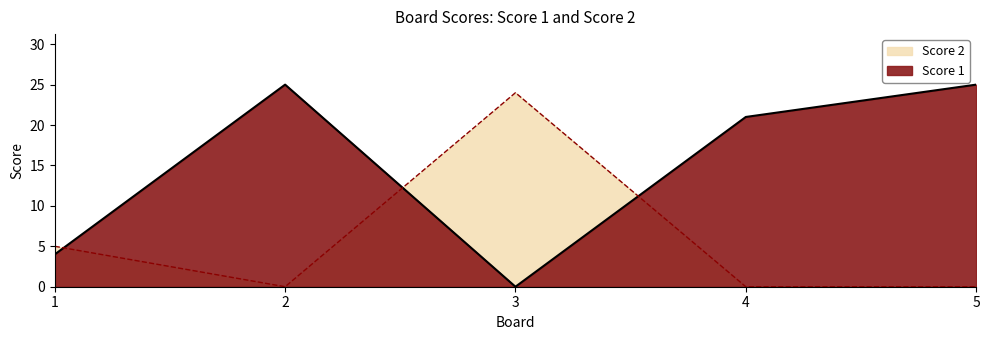

Reading right to left, extract all data points from this chart.

Score 1: 5=25	4=21	3=0	2=25	1=4
Score 2: 5=0	4=0	3=24	2=0	1=5